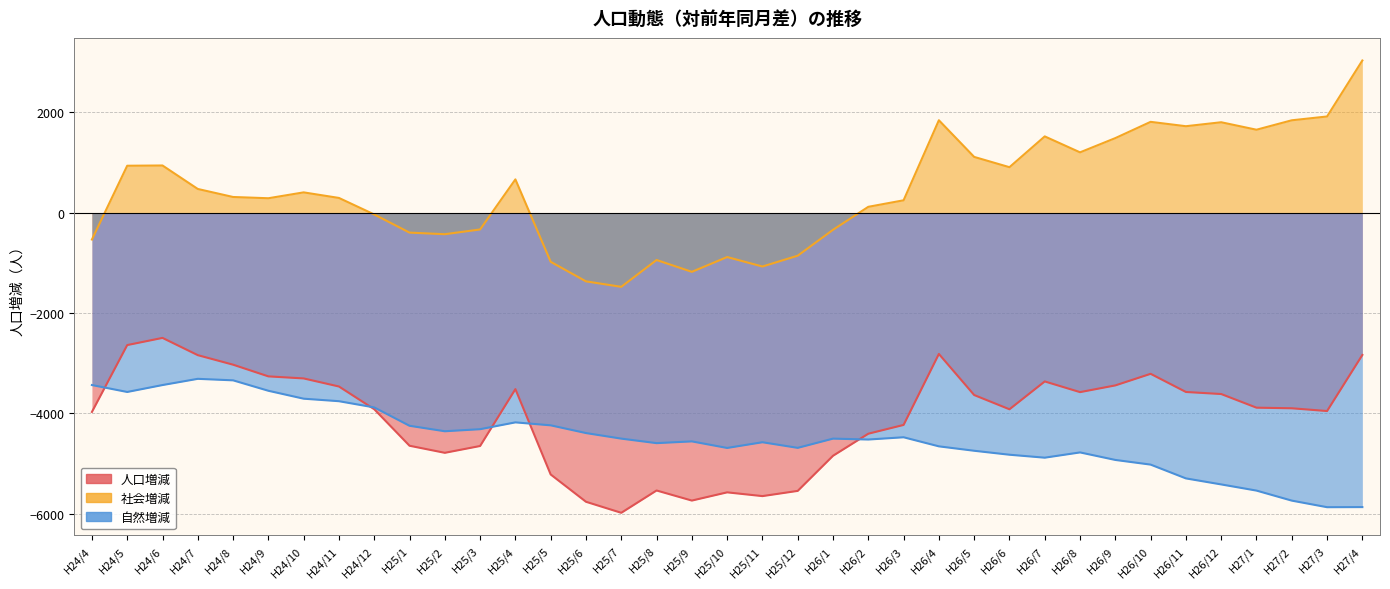

Which series has the largest total across all categories?

社会増減